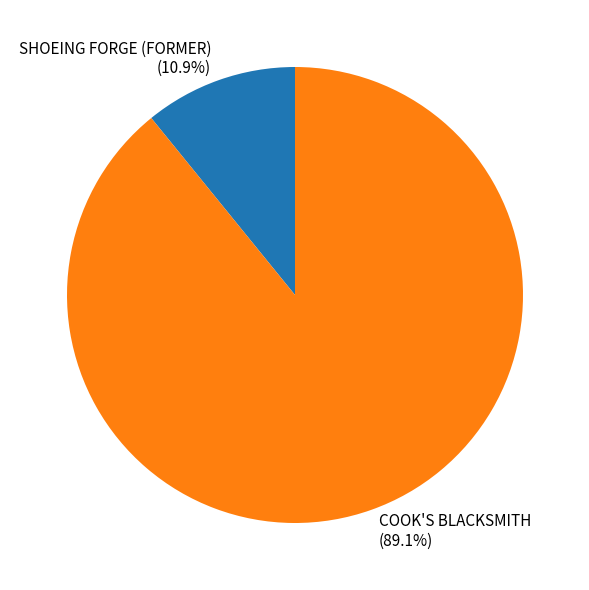

To the nearest percent, what is the difference between the COOK'S BLACKSMITH and SHOEING FORGE (FORMER) slice percentages?

78%